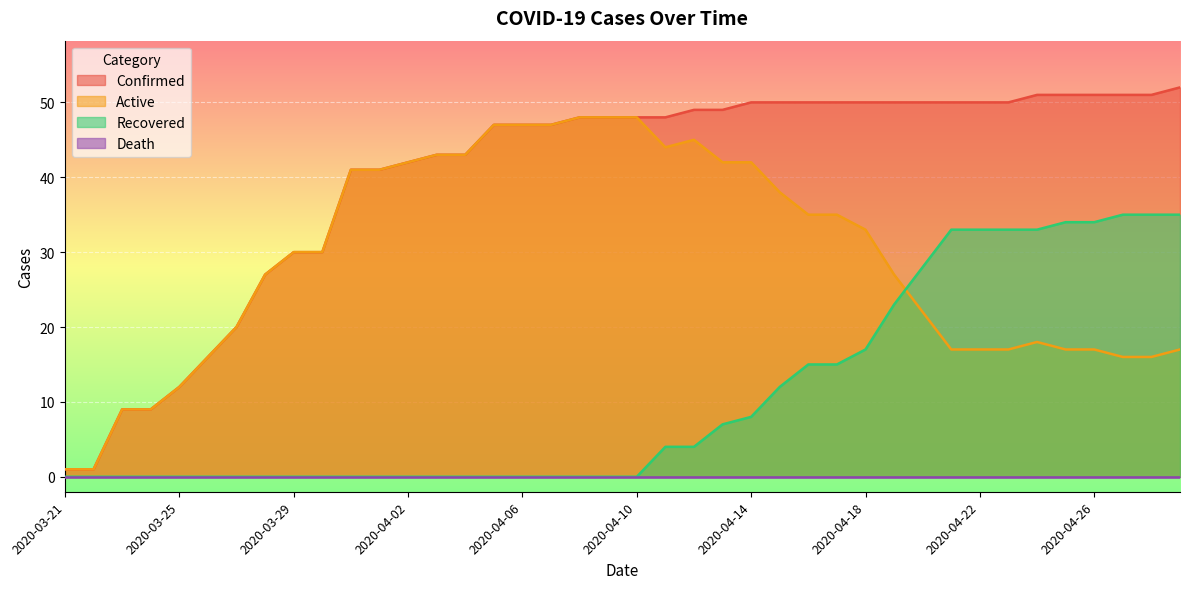

What is the total value across all series at 2020-04-18?

100